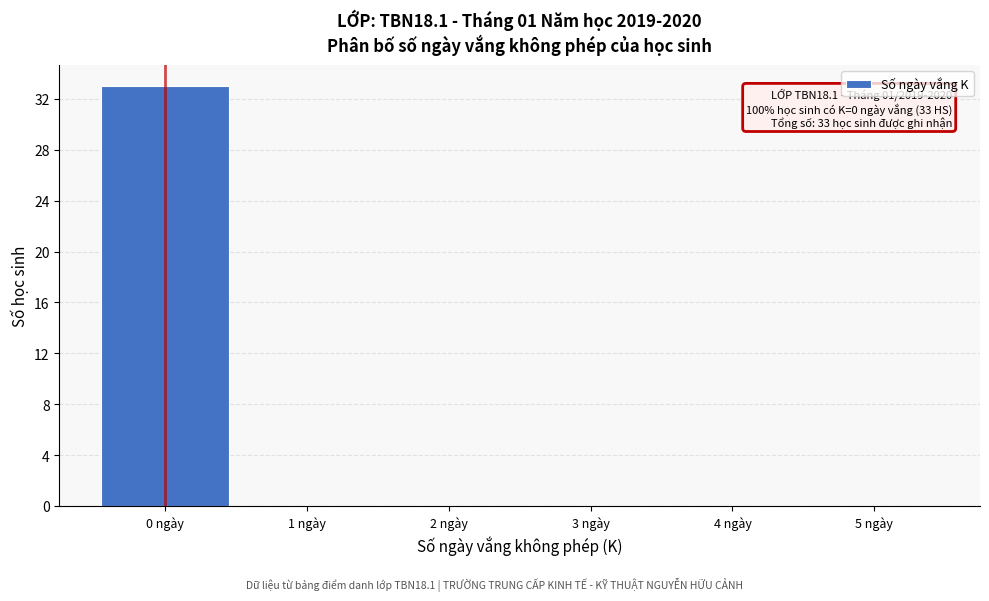

Over which range of the x-axis is the bar tallest?

-0.5 to 0.5